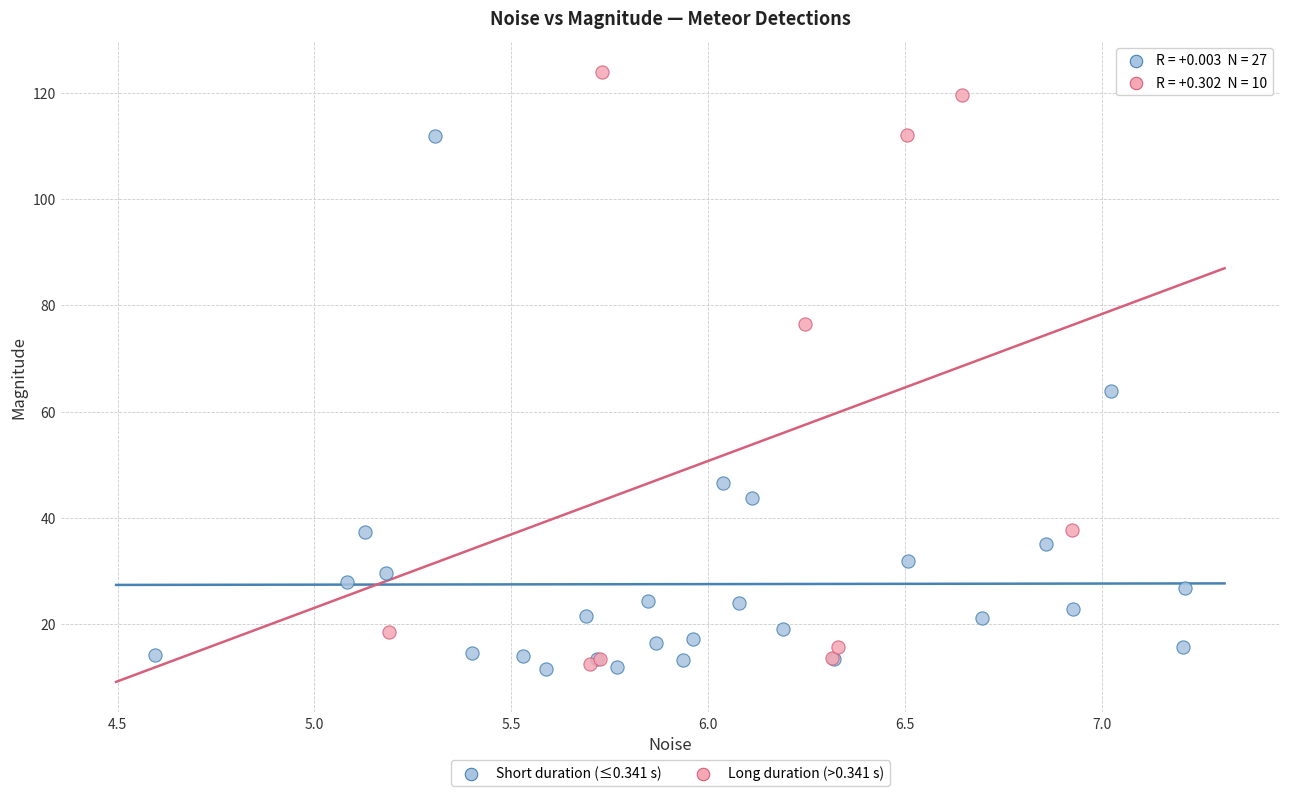

Which series has the widest spread of Y values?

Long duration (>0.341 s)